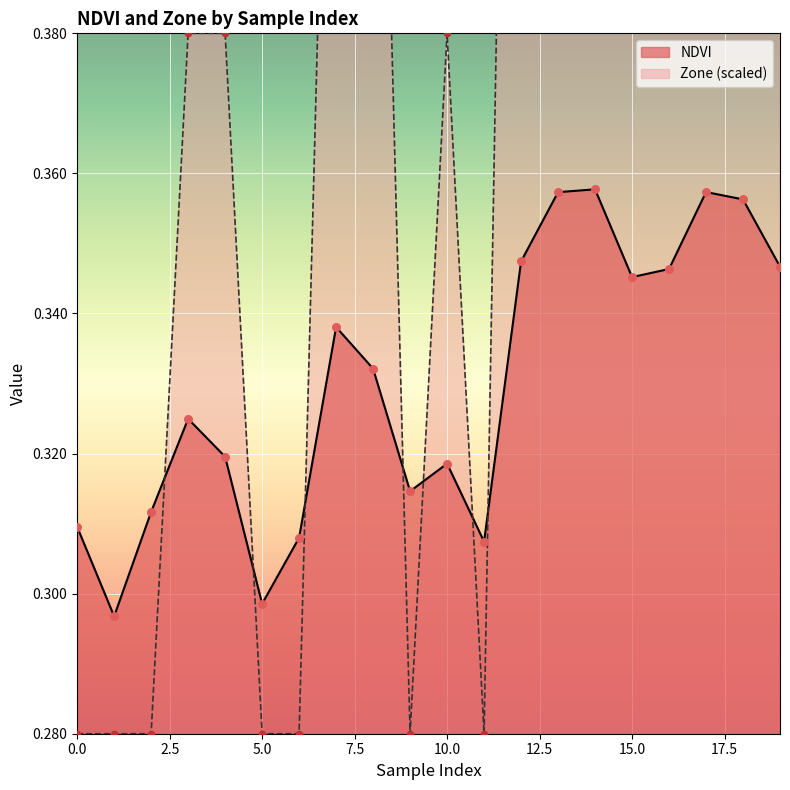

Is the value of NDVI at 8 greater than the value of Zone at 9?

Yes